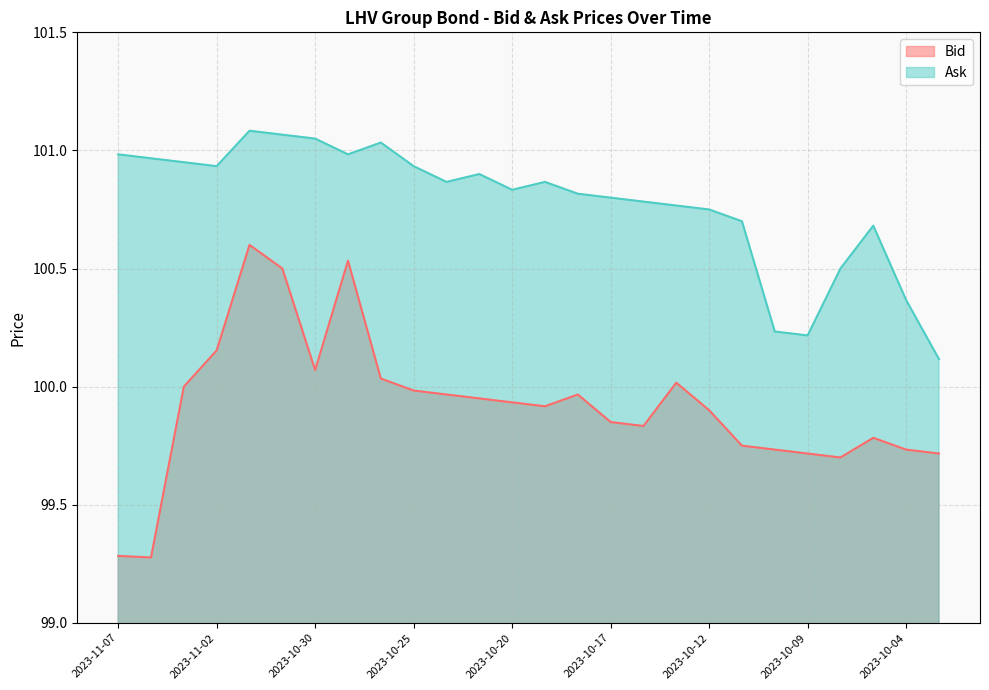

What is the lowest value of the Bid series?

99.3